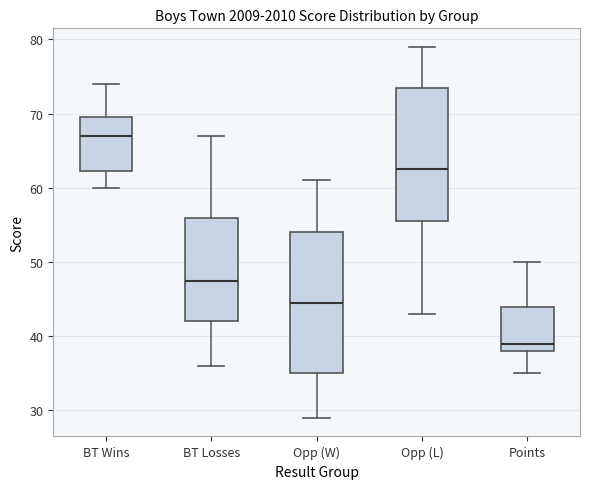

Reading left to right, read every box against the y-axis: the position of its median line, the range the box covers, and the ends of its whiskers. The values are not printed on the chart, so give them approximately, as read against the axis.

BT Wins: median 67, box 62 to 70, whiskers 60 to 74
BT Losses: median 48, box 42 to 56, whiskers 36 to 67
Opp (W): median 45, box 35 to 54, whiskers 29 to 61
Opp (L): median 63, box 56 to 74, whiskers 43 to 79
Points: median 39, box 38 to 44, whiskers 35 to 50